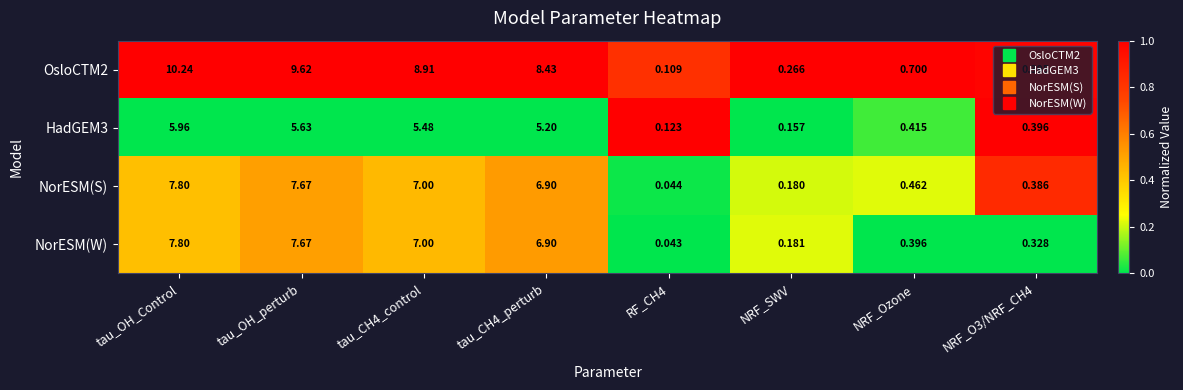

At which category is the sum across all series the highest?

tau_OH_Control